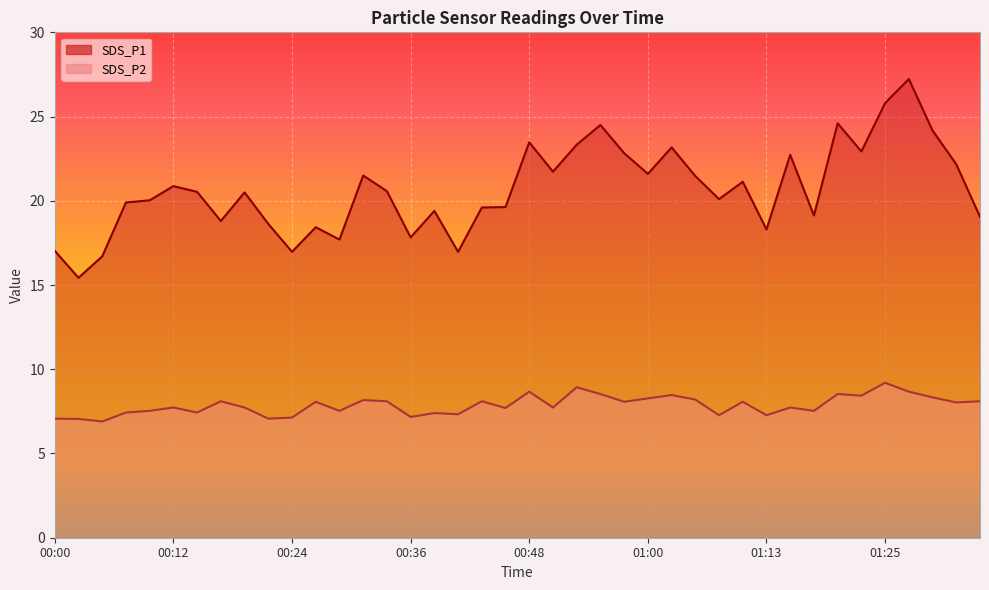

What is the minimum value shown in the chart?

6.9